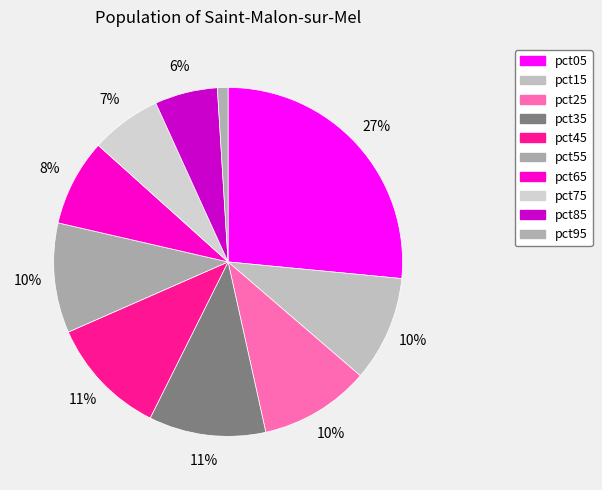

What is the change in value from pct25 to pct75?

-0.4